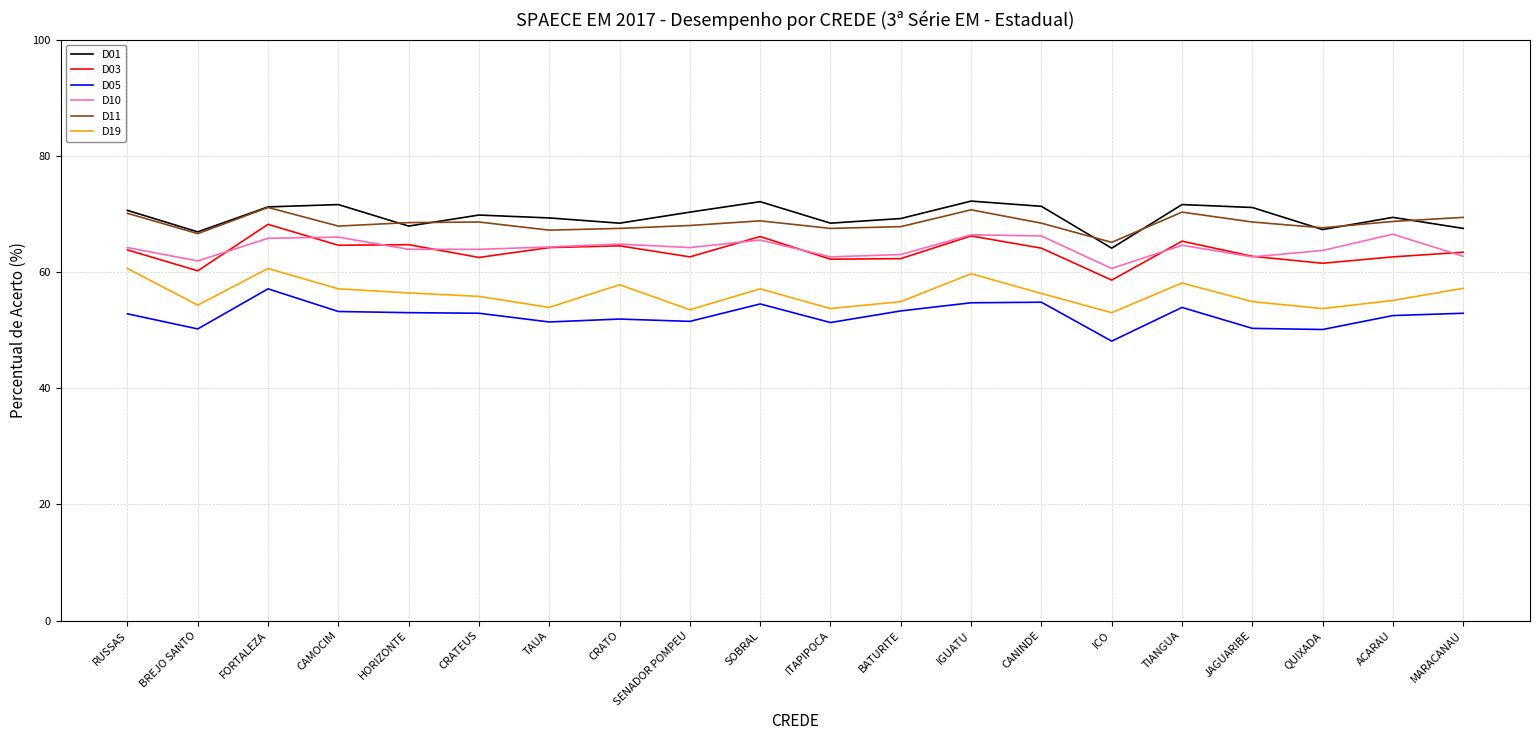

Which series changed the most between TIANGUA and MARACANAU?

D01